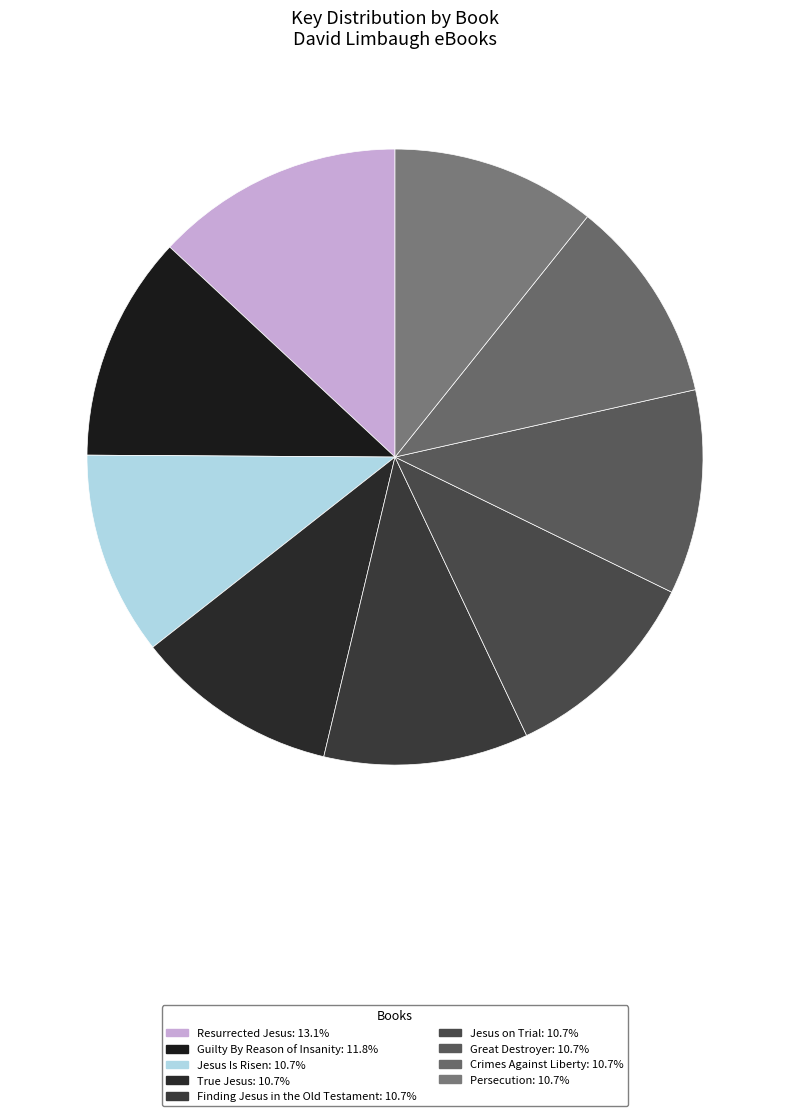

Does any single category account for the majority?

No